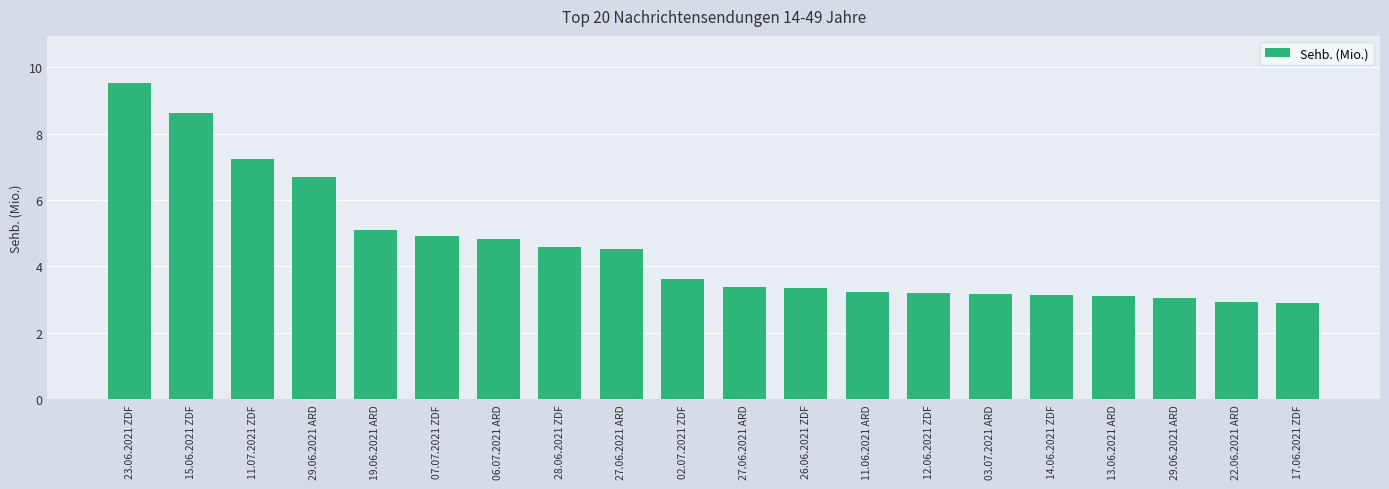

What is the value of the 2nd bar from the left?

8.6